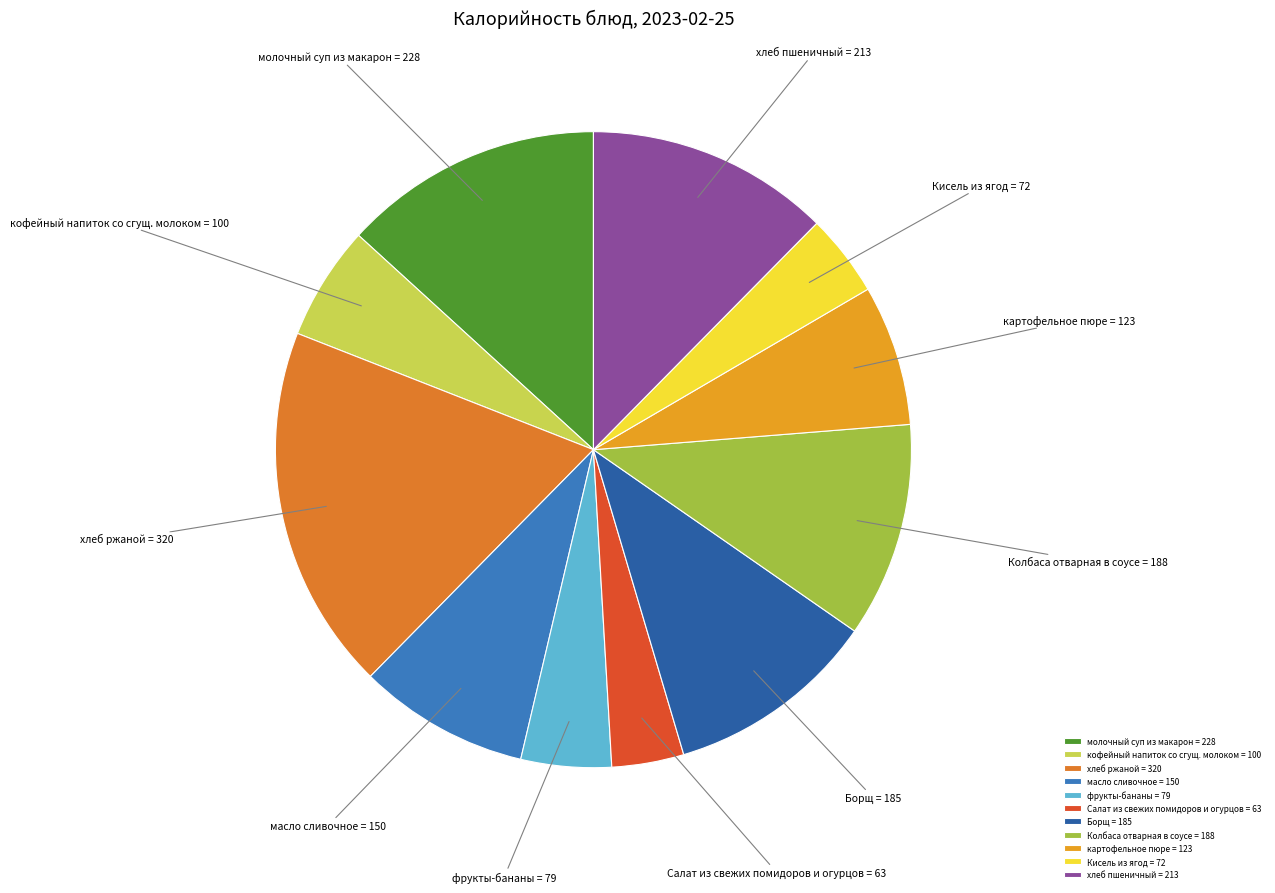

Between молочный суп из макарон and масло сливочное, which is larger?

молочный суп из макарон